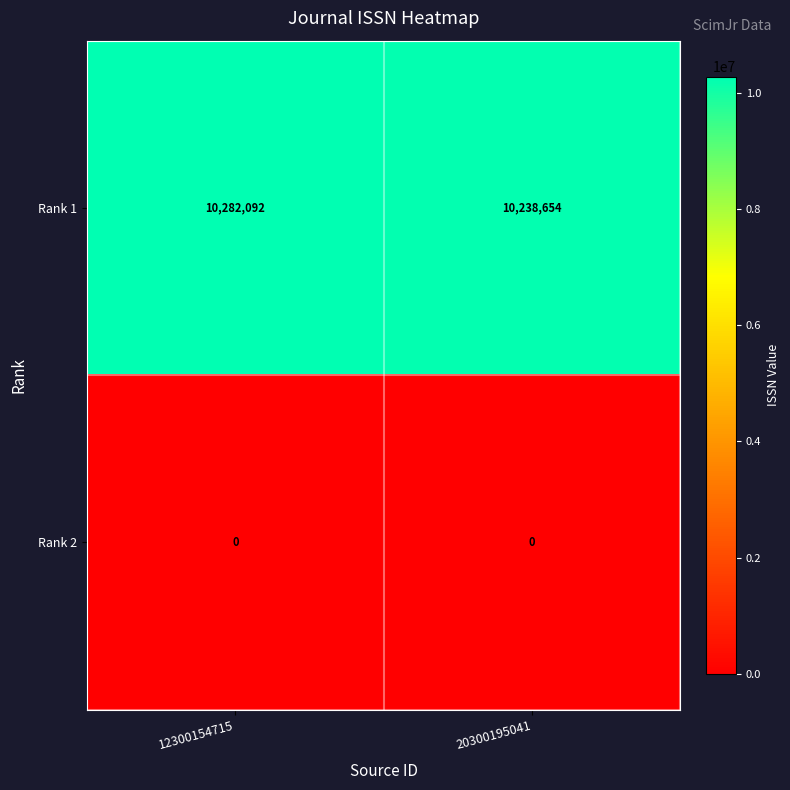

At which category is the sum across all series the highest?

12300154715